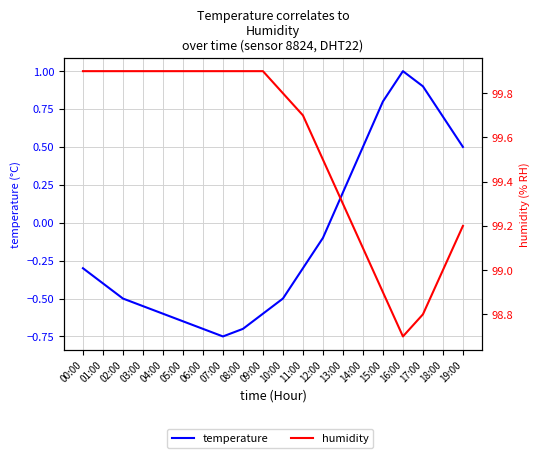

List the series in order of their overall mean, highest first.

humidity, temperature